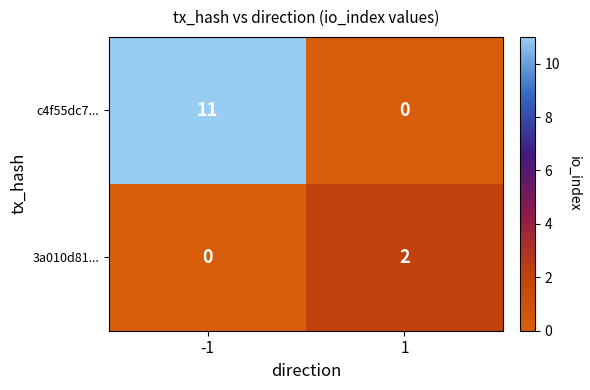

What is the sum of the c4f55dc7... values at -1 and 1?

11